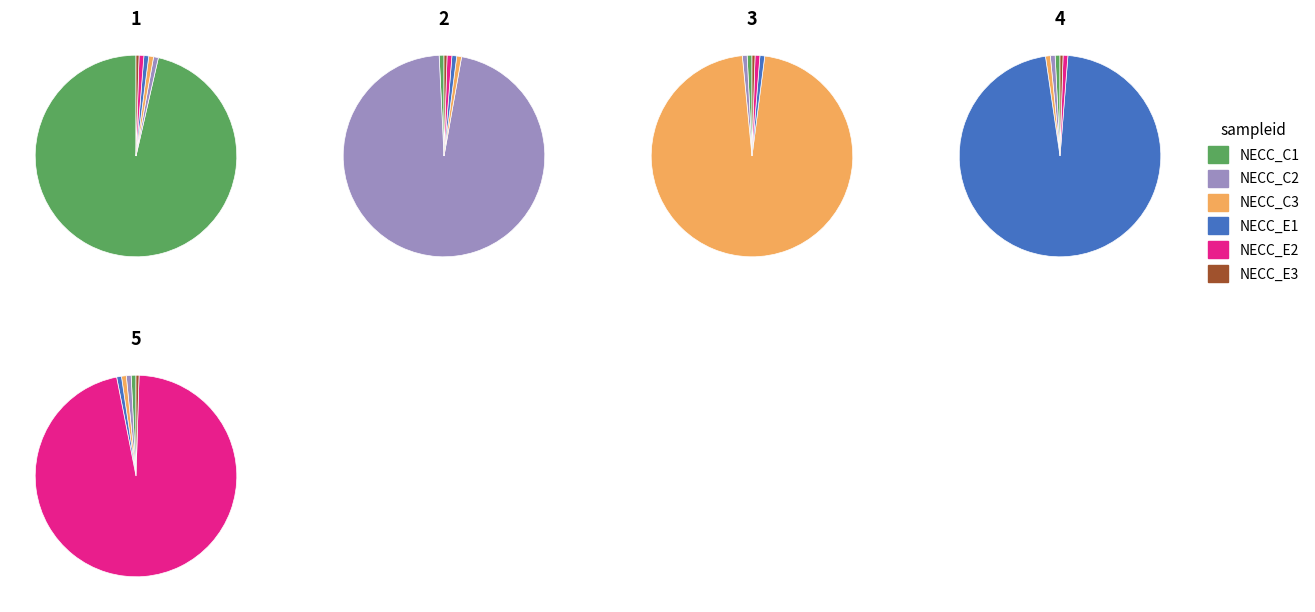

True or false: 0 accounts for 4% of the total.

False